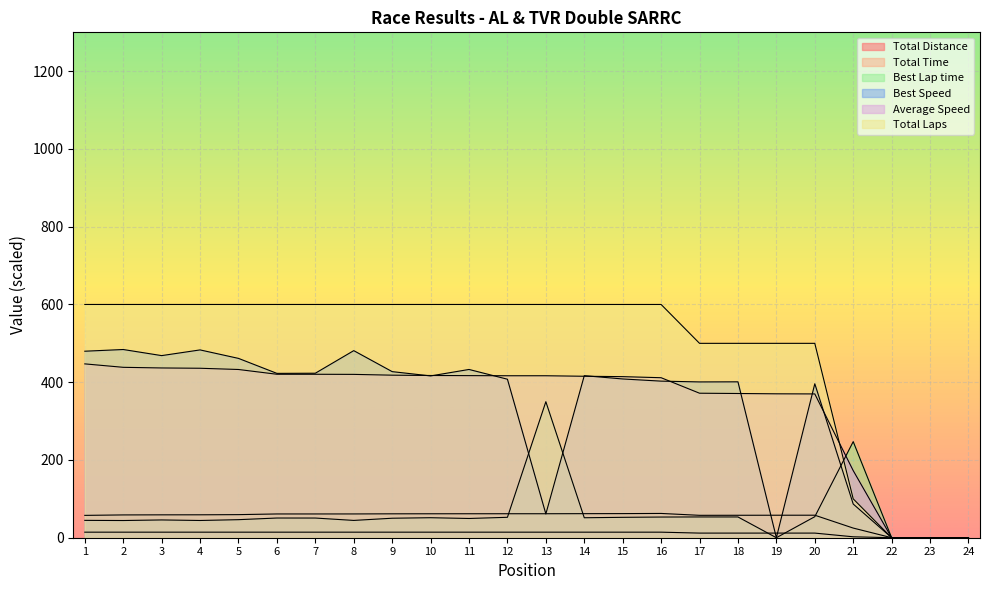

True or false: Total Laps and Total Distance intersect in this chart.

False